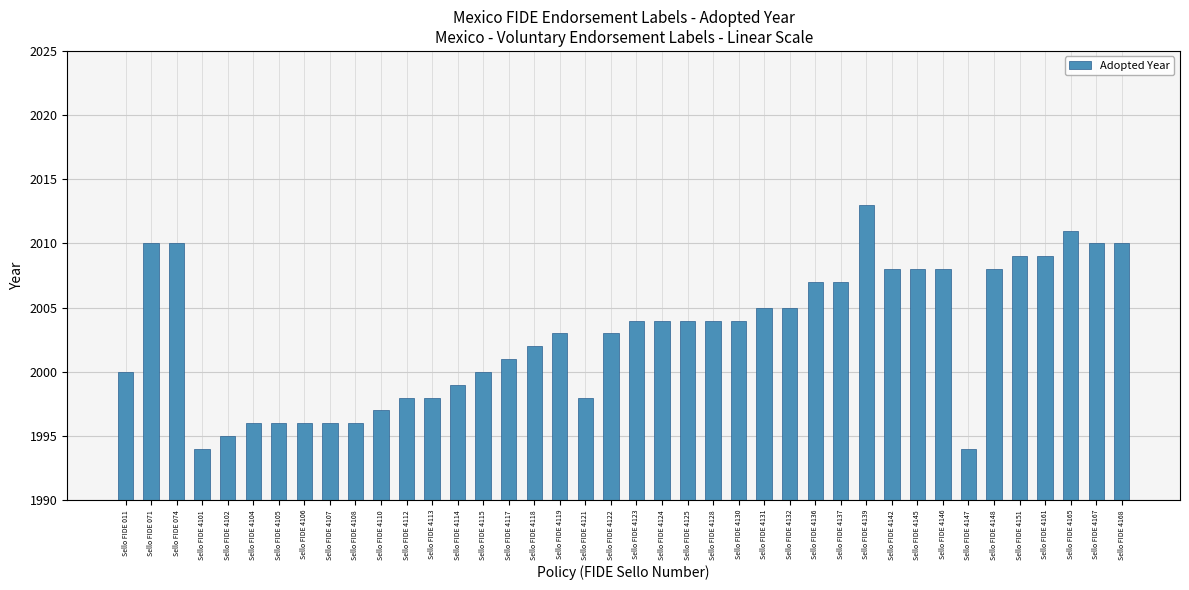

The value at Sello FIDE 4121 is 1998. True or false?

True